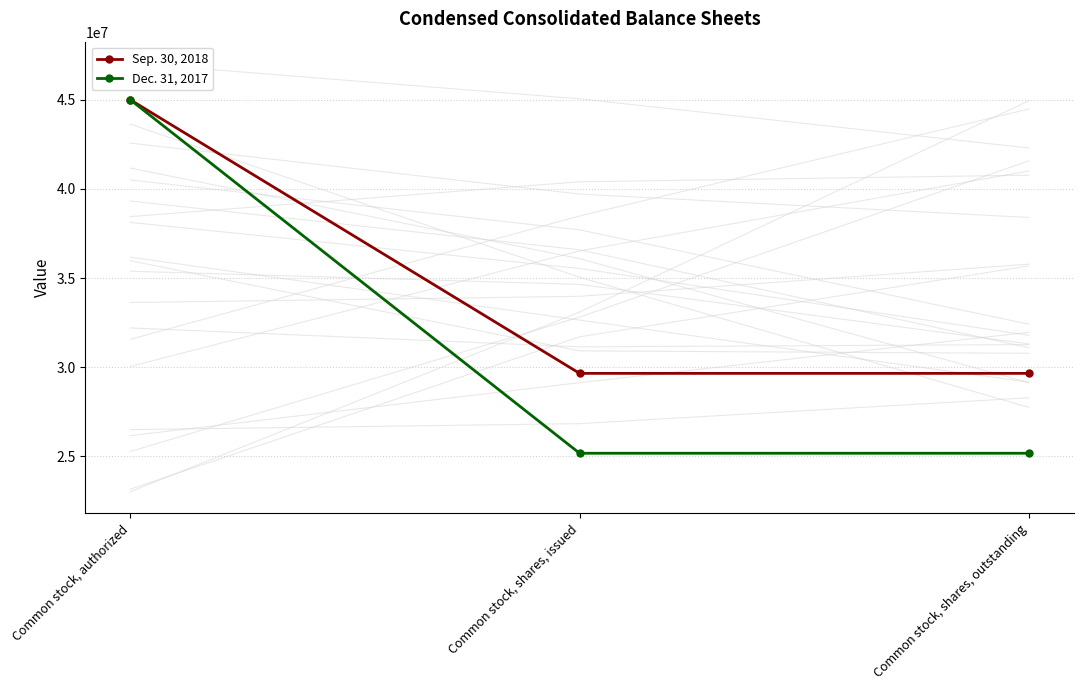

What is the difference between the highest and lowest values at Common stock, shares, issued?

4481790